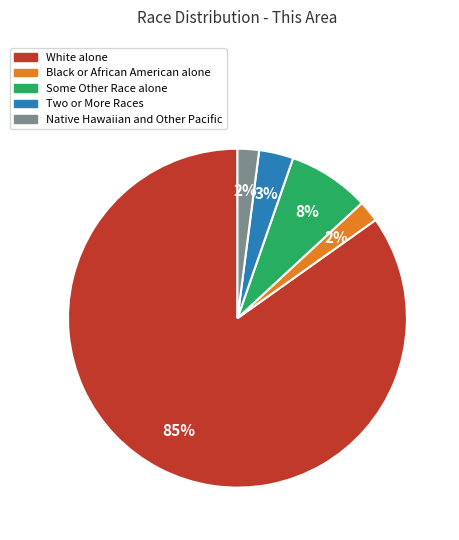

To the nearest percent, what is the average slice percentage?

20%